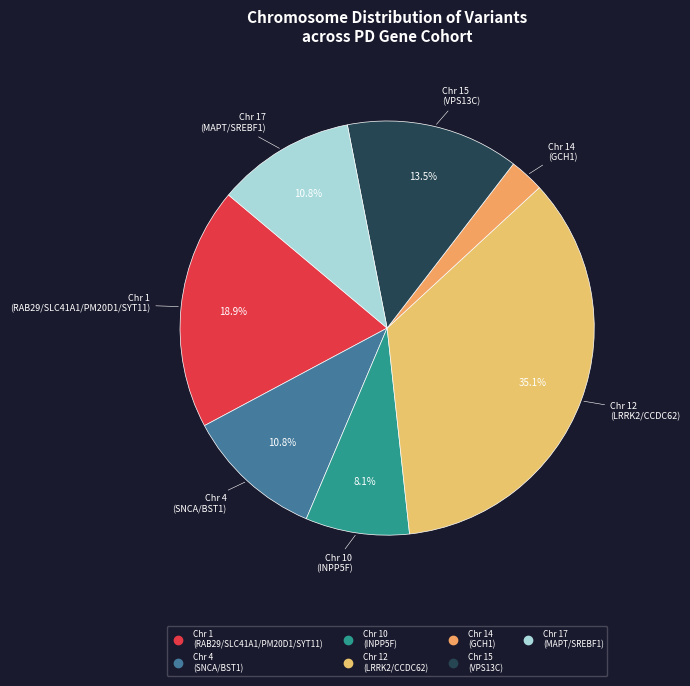

Count the number of slices in the pie.

7